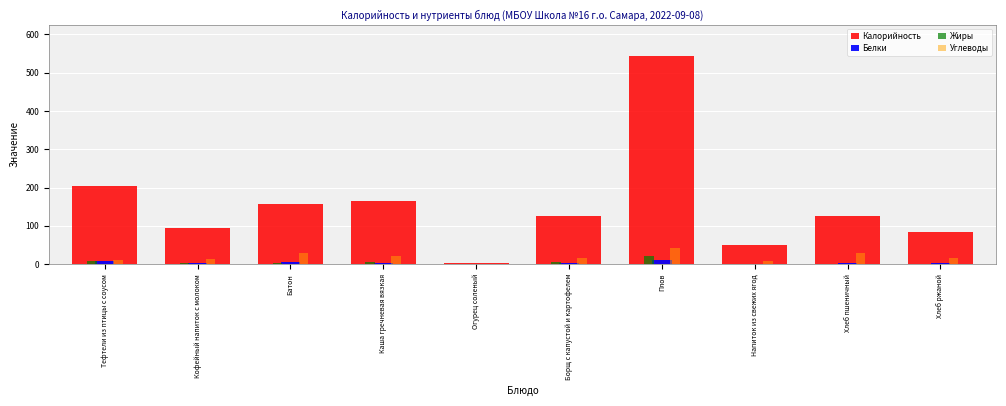

Which series has the largest total across all categories?

Калорийность